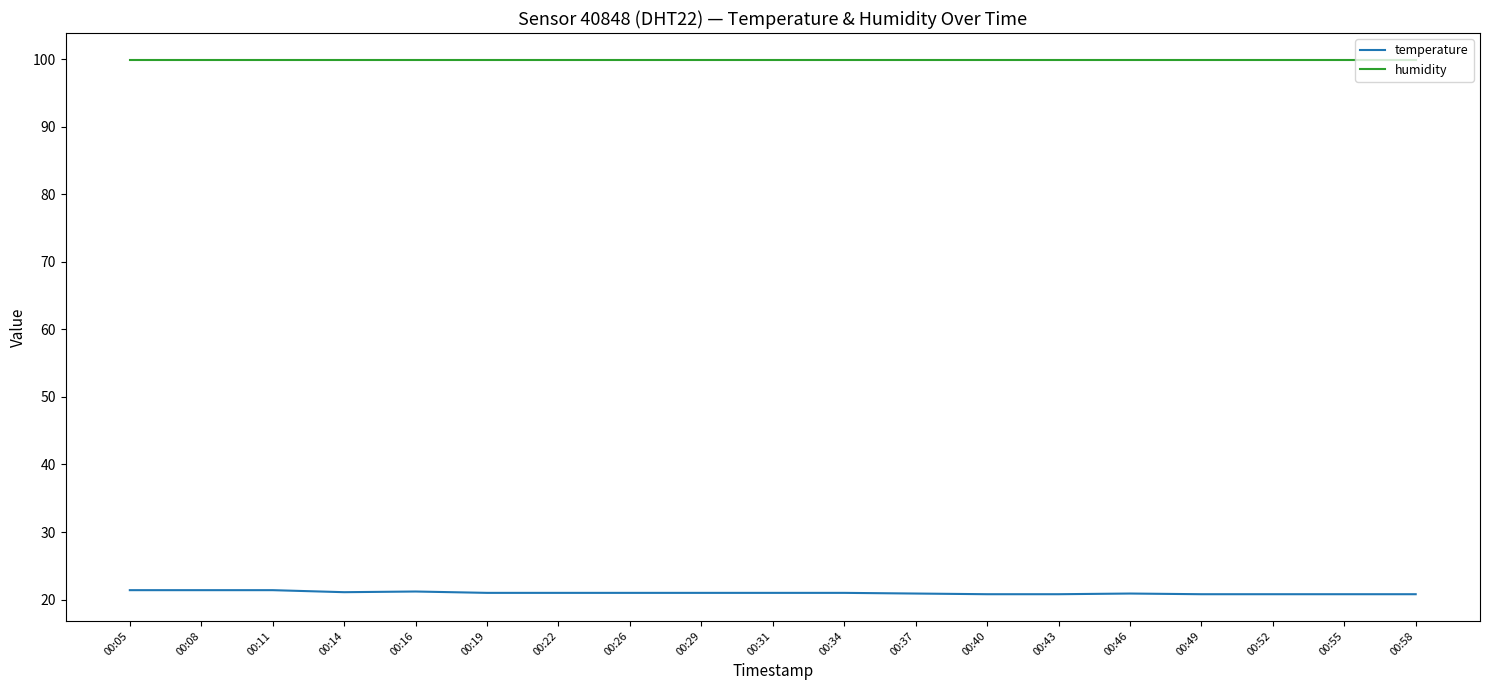

What is the difference between the highest and lowest values at 00:46?

79.0